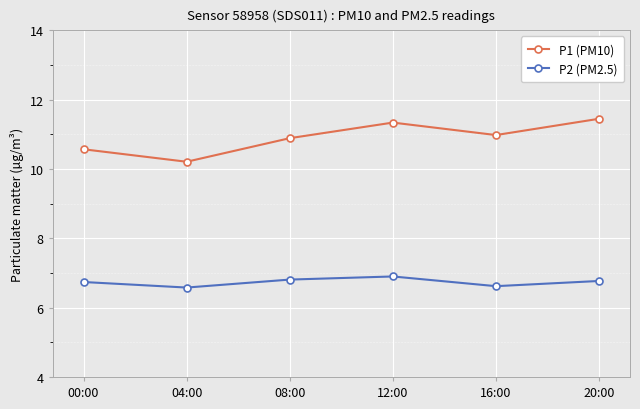

Which series has the largest range (max minus min)?

P1 (PM10)